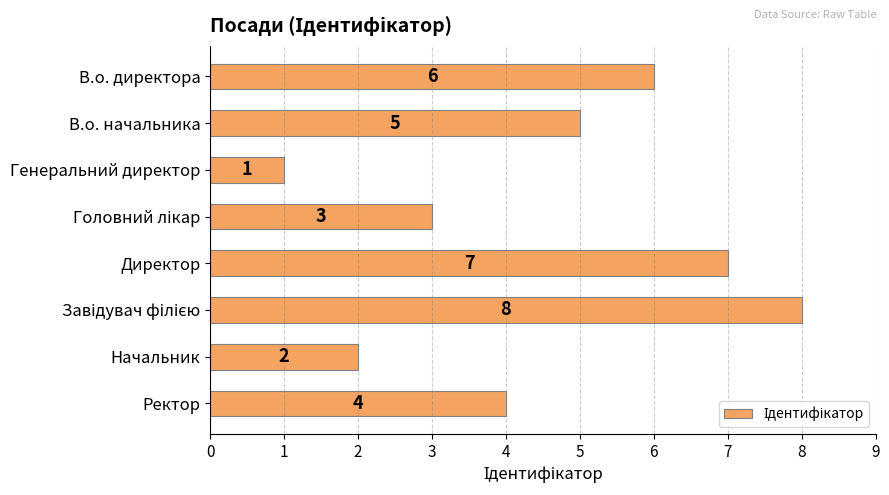

What is the value of the 5th bar from the top?

7